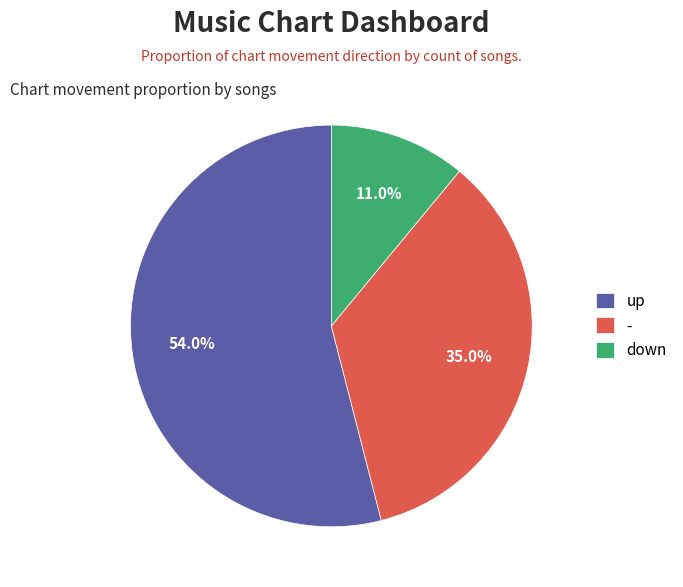

To the nearest percent, what is the combined percentage of - and up?

89%